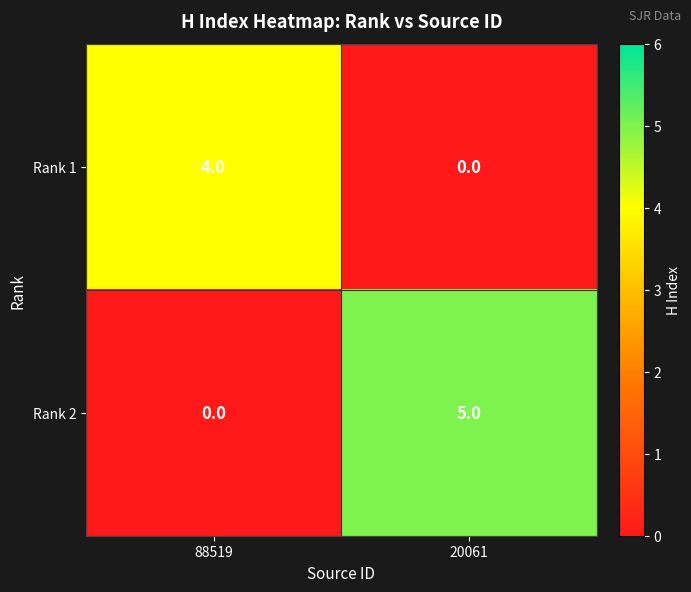

At how many categories does at least one series exceed 1?

2